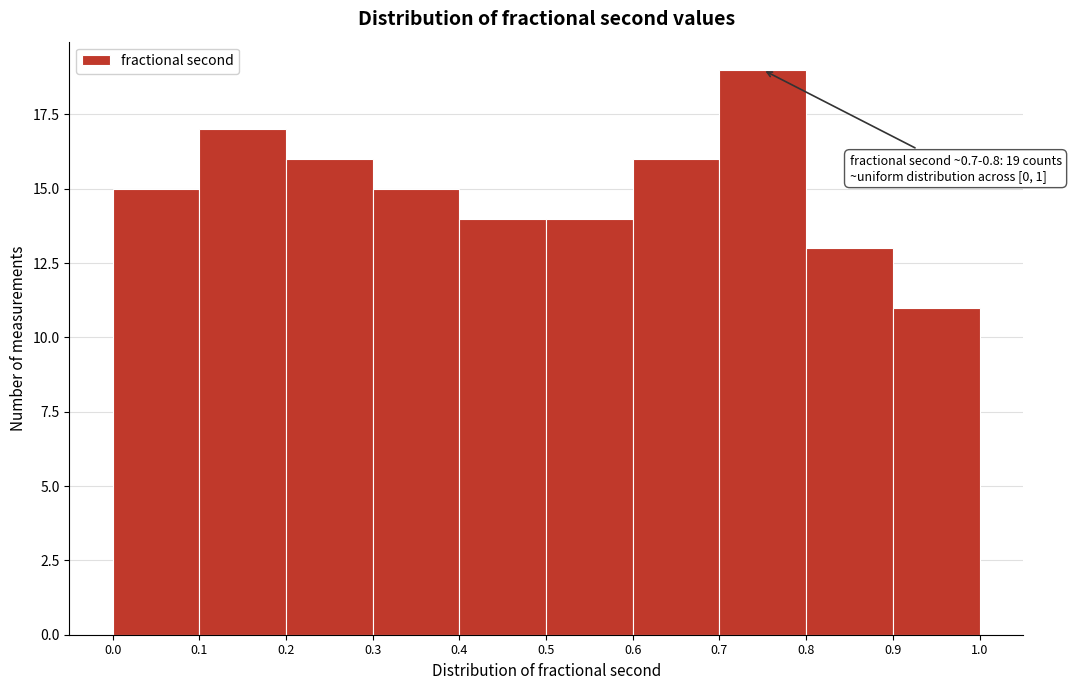

Which range on the x-axis has the tallest bar?

0.7 to 0.8